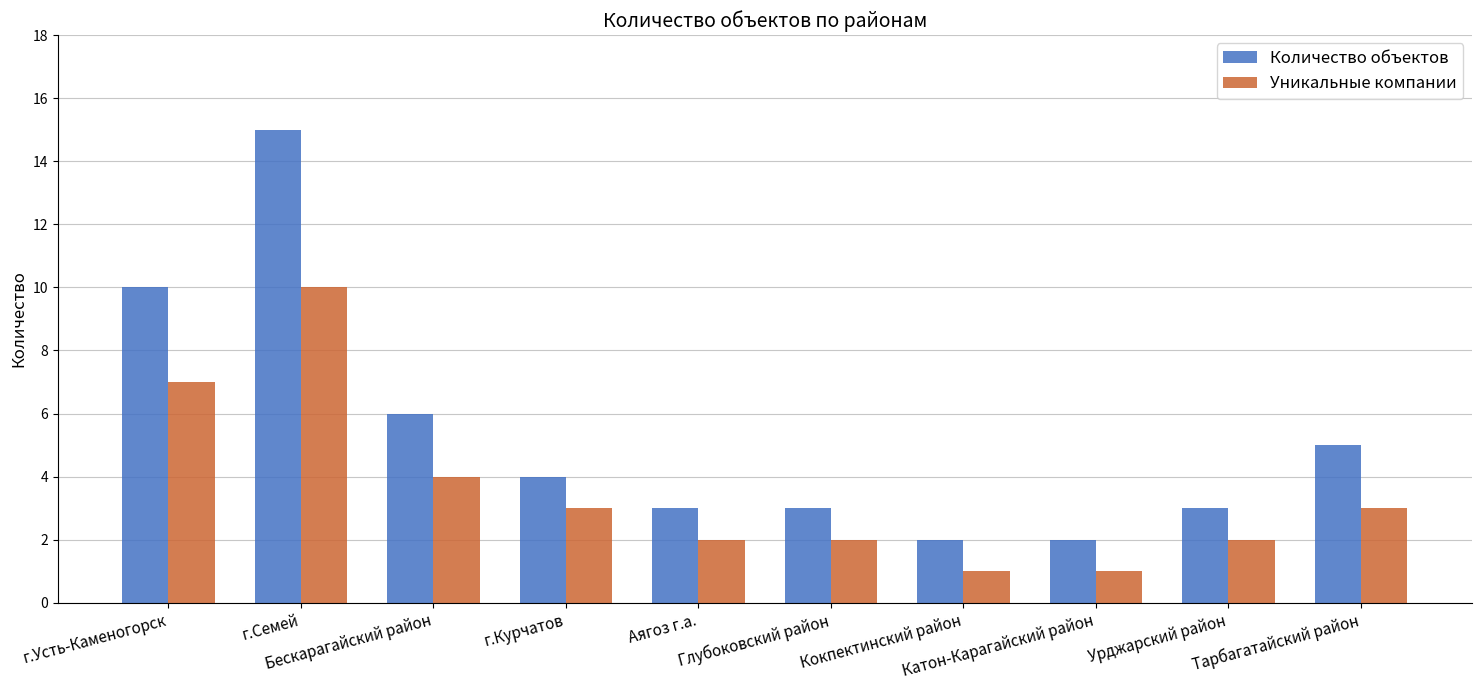

Rank the series by their average value, from lowest to highest.

Уникальные компании, Количество объектов